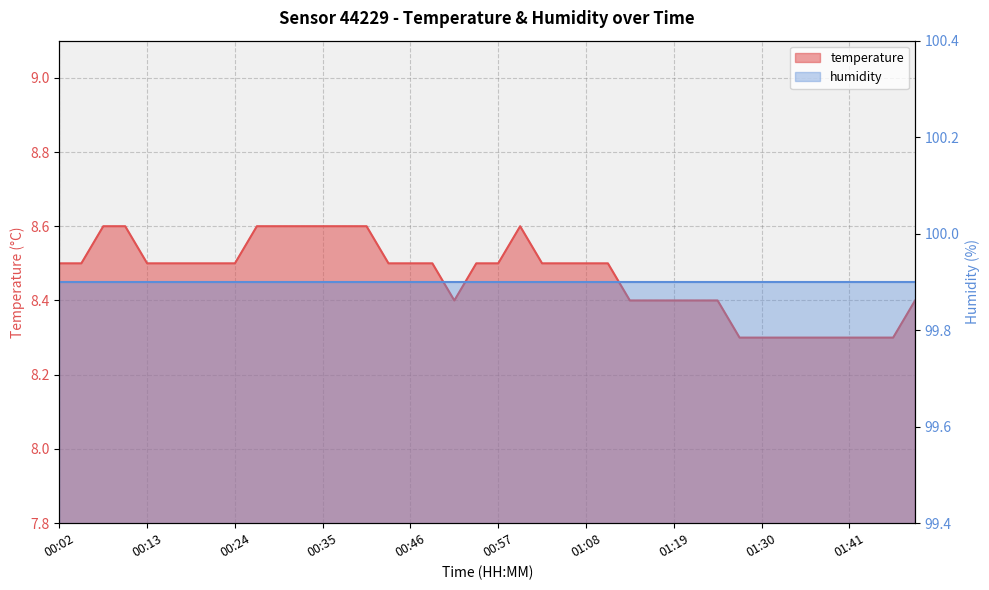

Does the chart display data point markers on the line(s)?

No